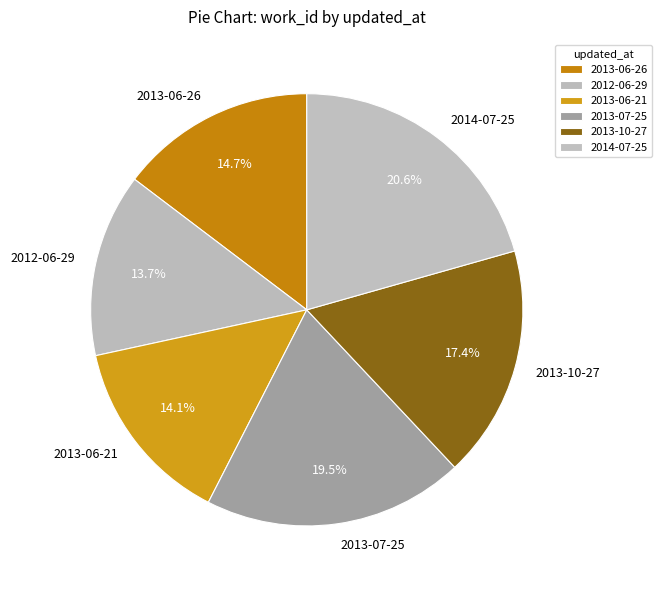

Which category has the biggest portion of the pie?

2014-07-25